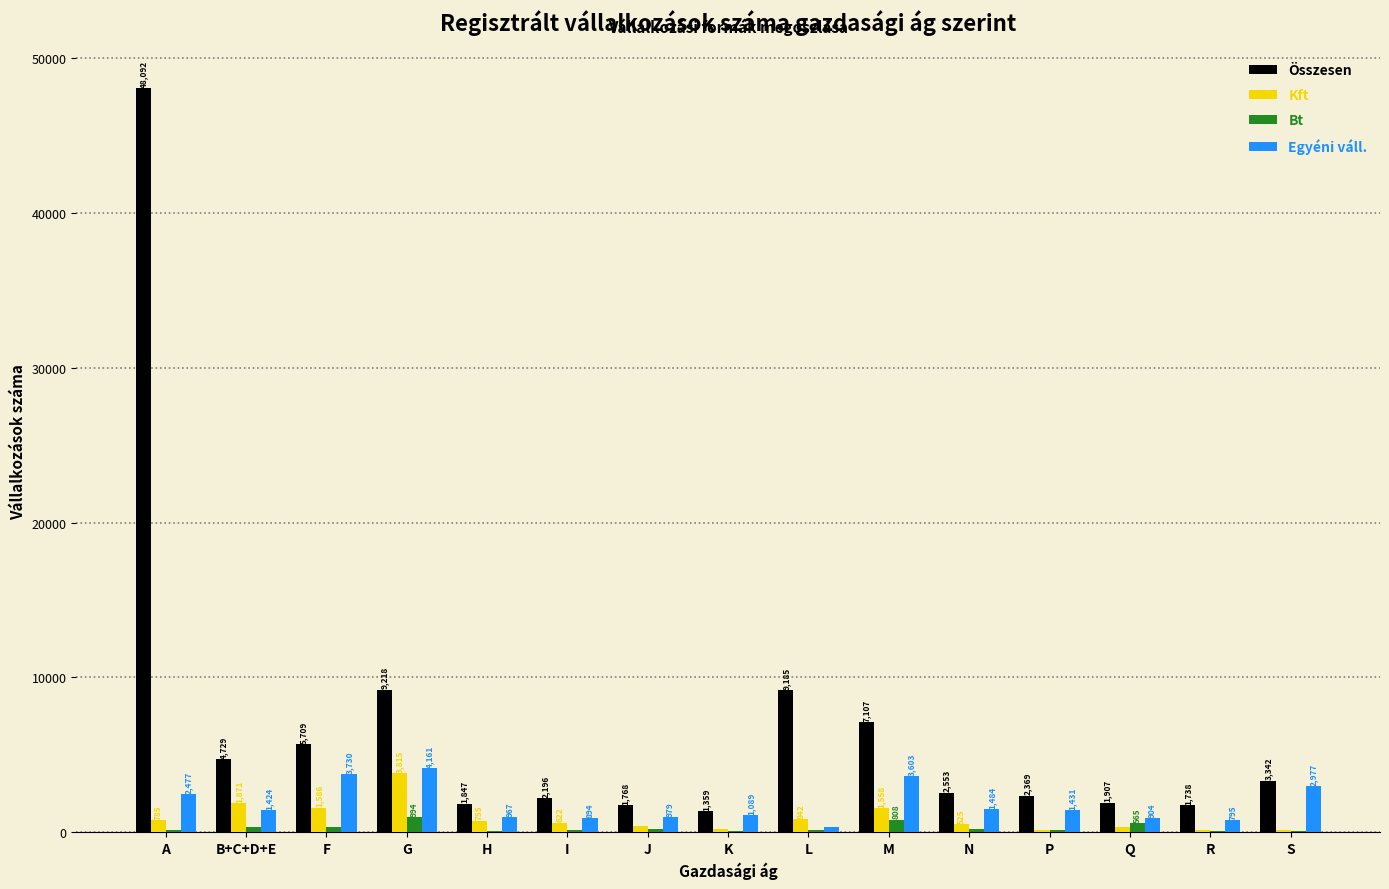

At which category is the sum across all series the highest?

A